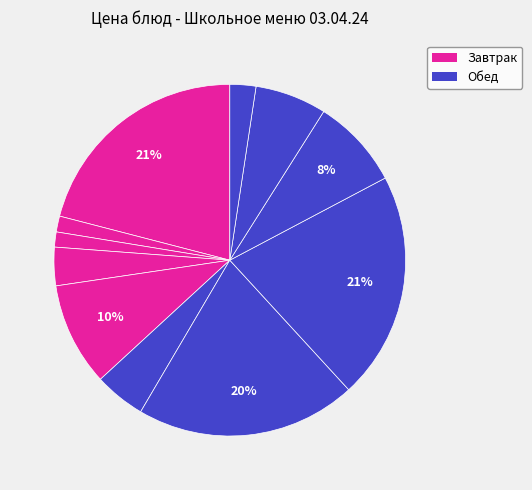

How many segments does this pie chart have?

11